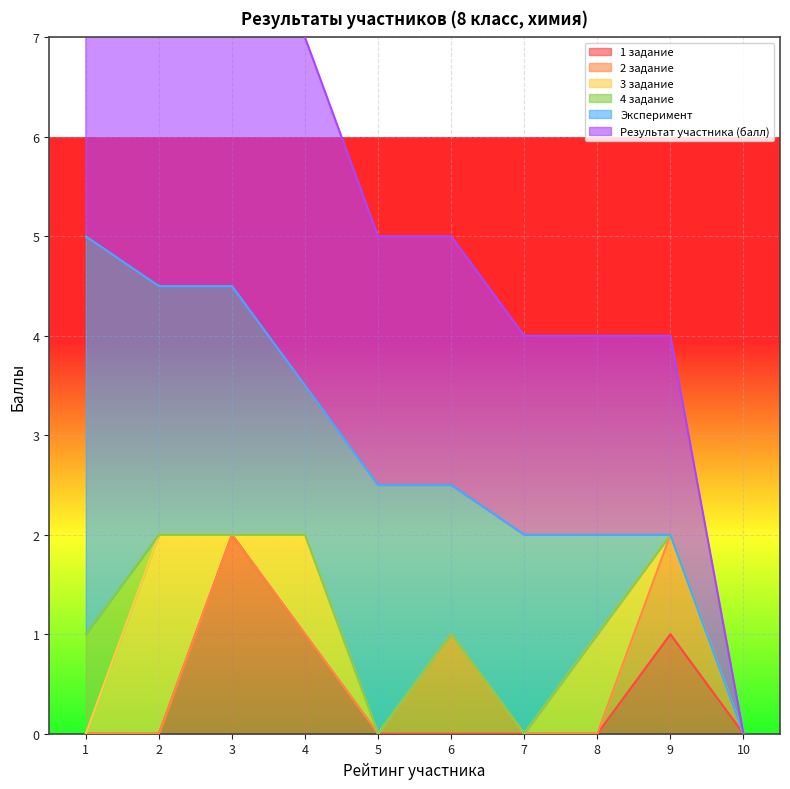

Which category has the highest value across all series?

1